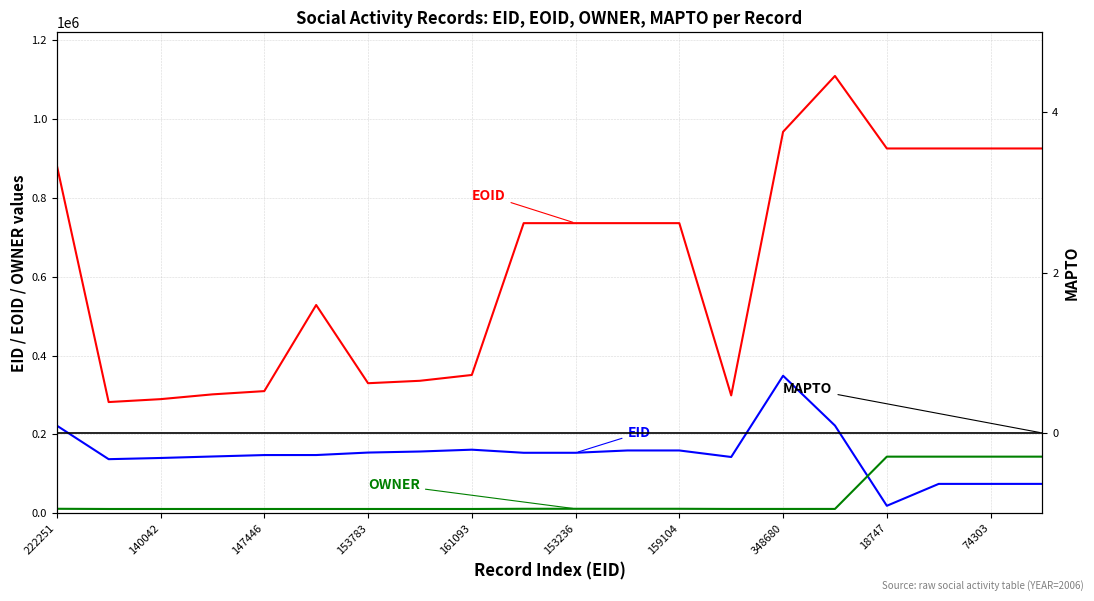

What is the label of the 12th point from the left?

11